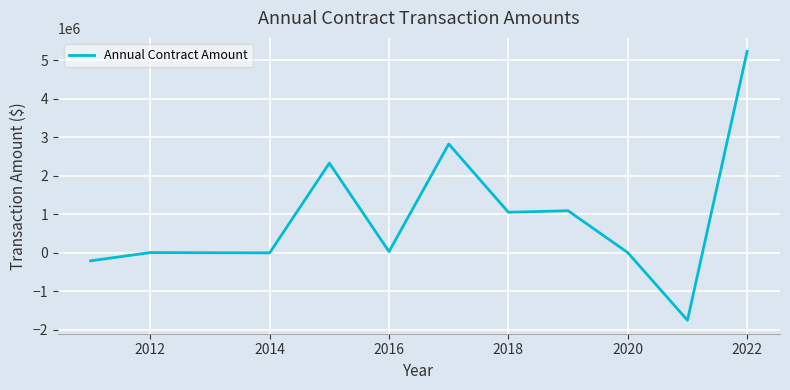

What is the average value?

960719.7